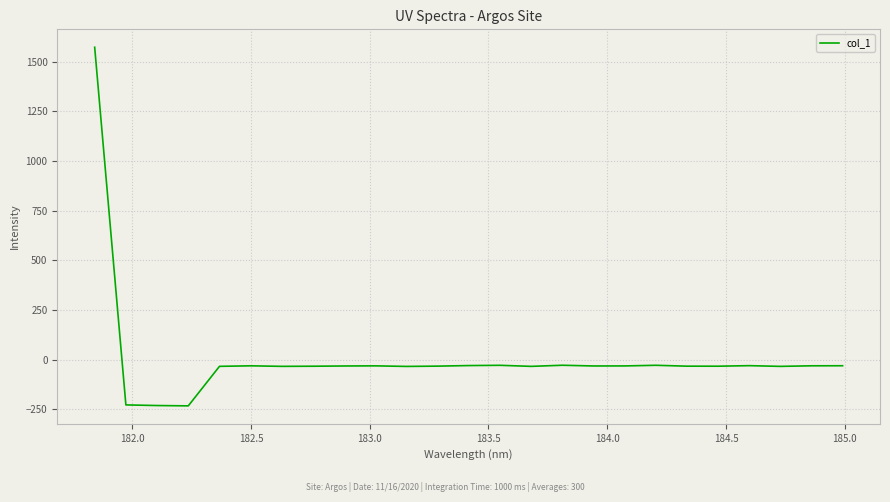

What is the maximum value shown in the chart?

1572.1